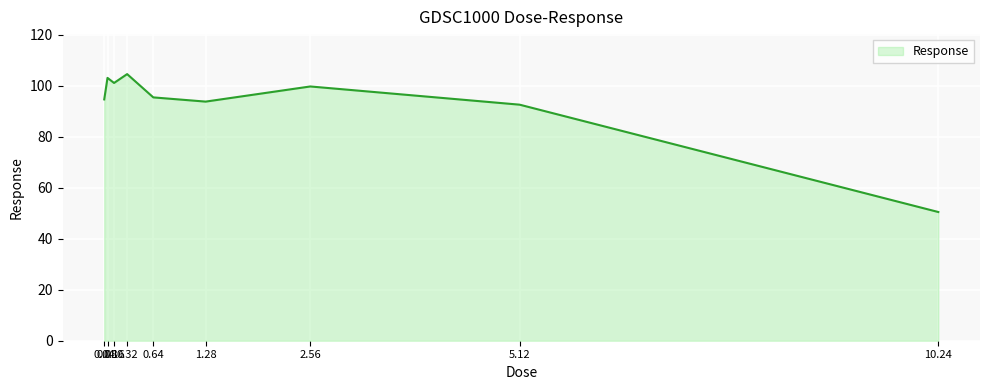

What is the difference between the maximum and minimum values?

54.1